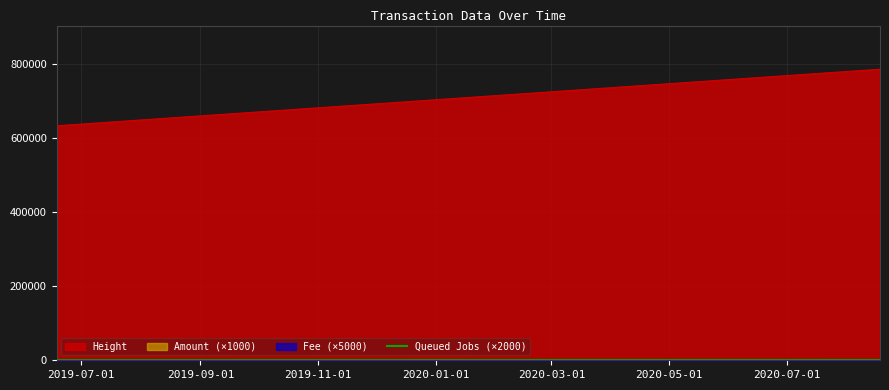

What is the average value?

220